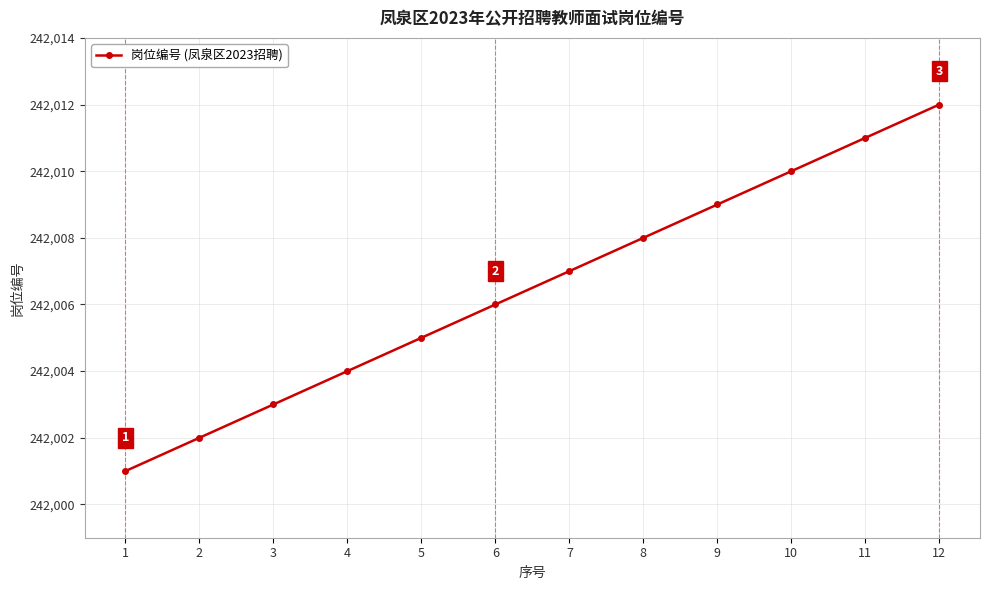

True or false: the data has more than 1 interior local peaks.

False